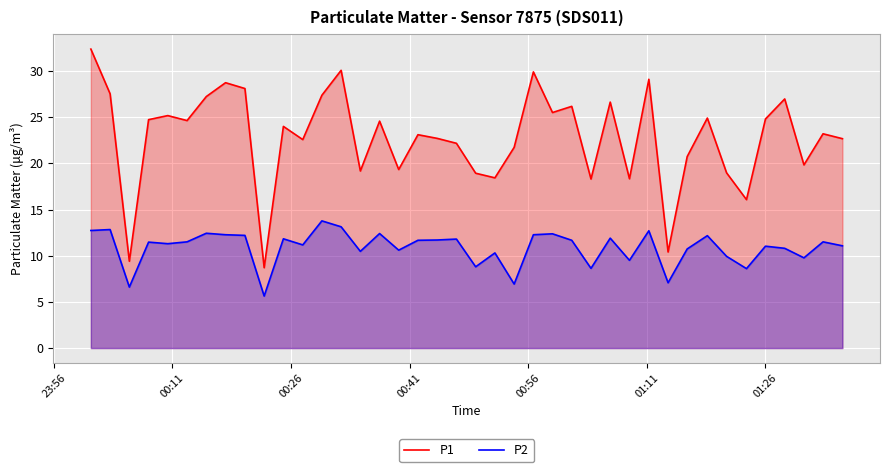

Which series has the widest spread of values?

P1